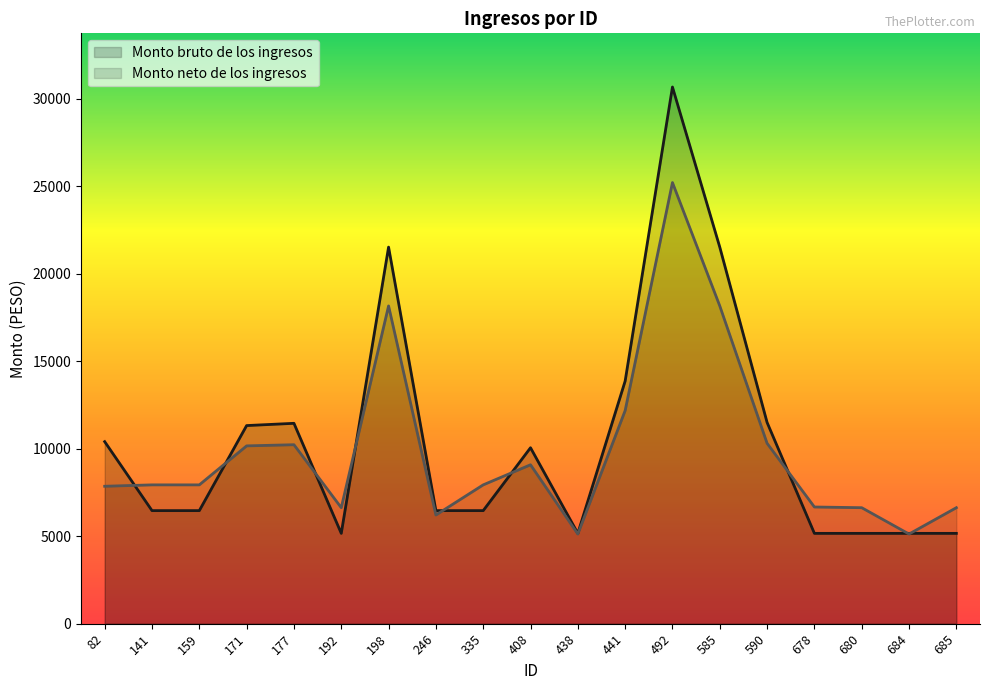

Which series has the widest spread of values?

Monto bruto de los ingresos